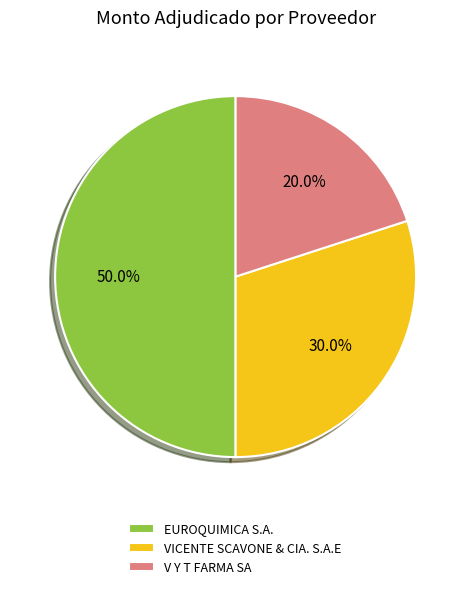

The V Y T FARMA SA slice represents 27% of the pie. True or false?

False